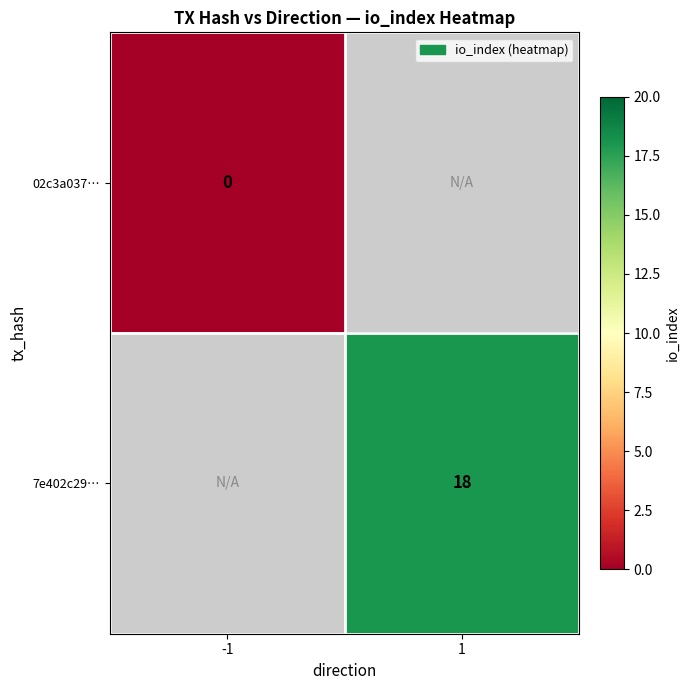

The value of 7e402c29… at 1 is 29. True or false?

False